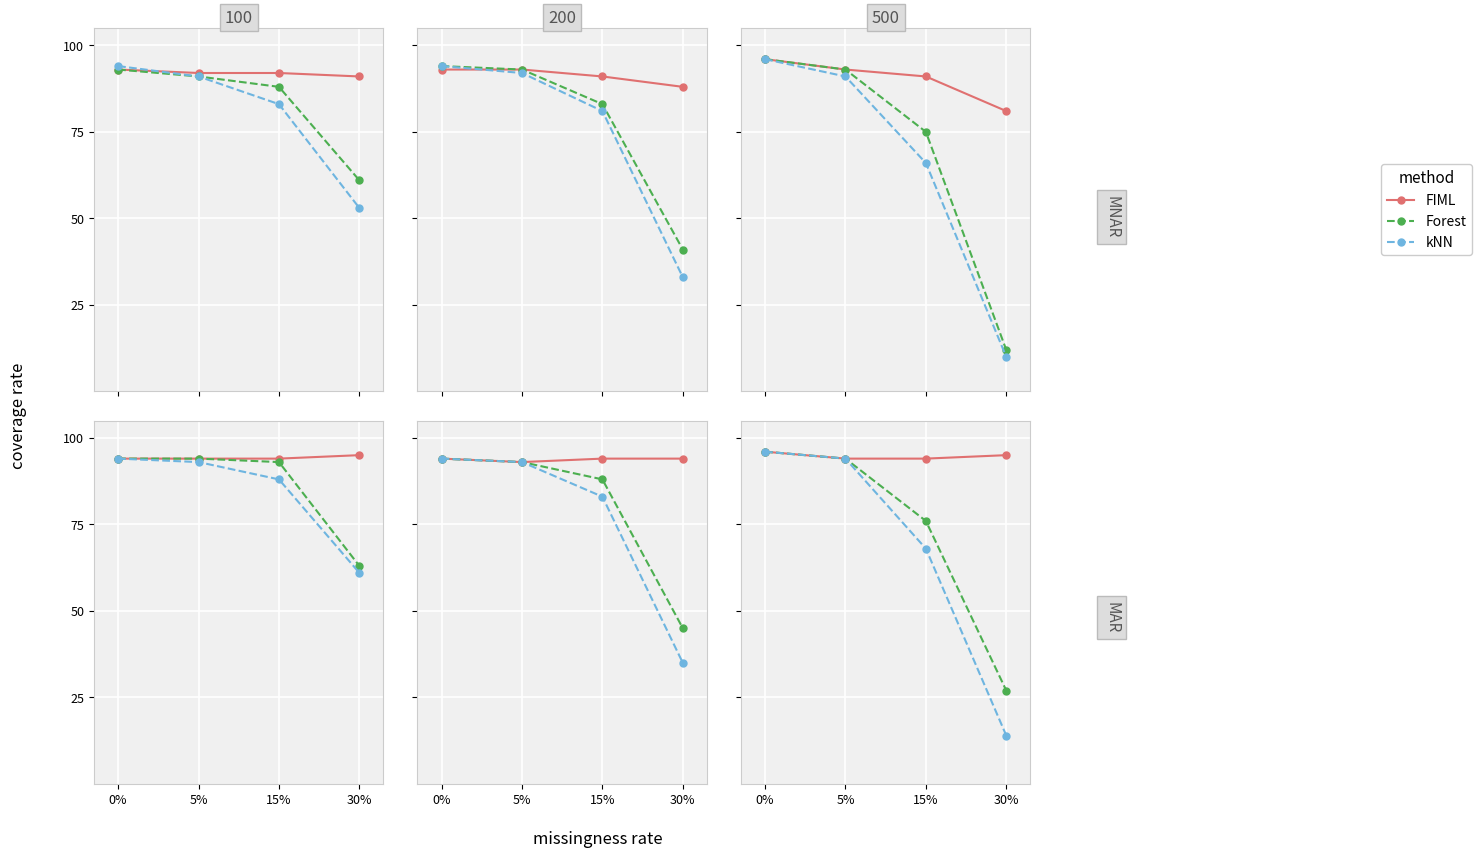

How many lines are shown in the chart?

3